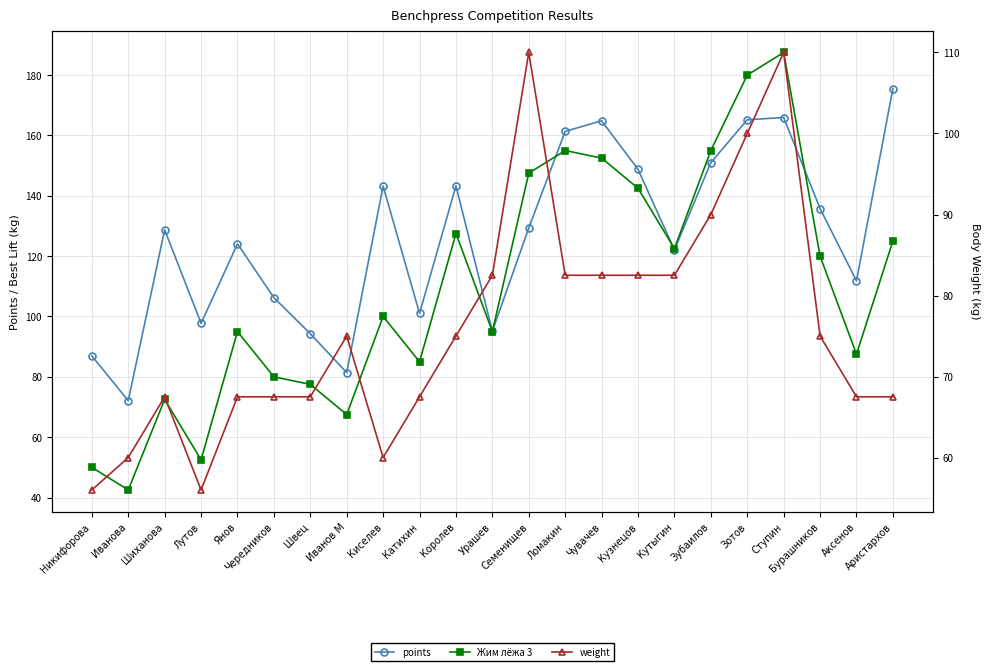

What is the value of the weight point at the 14th from the left?

82.5